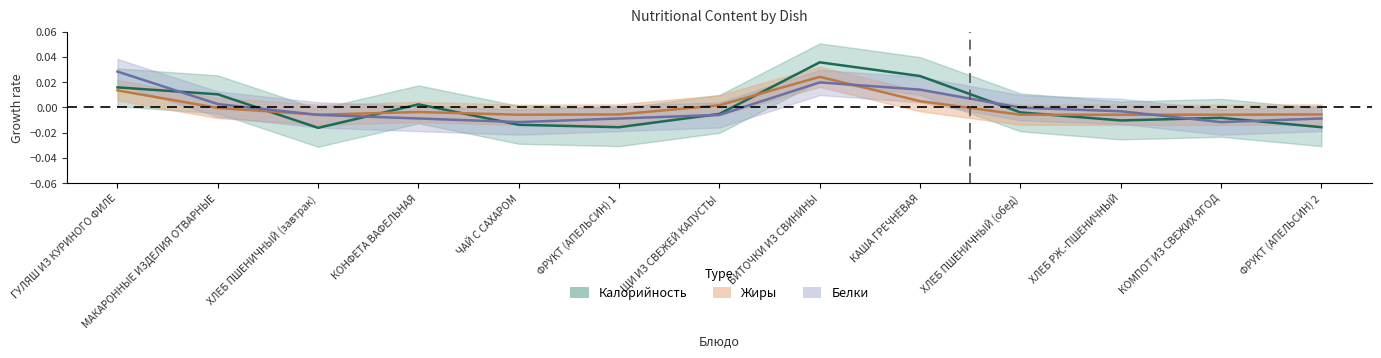

How many positive values does the Калорийность series have?

5